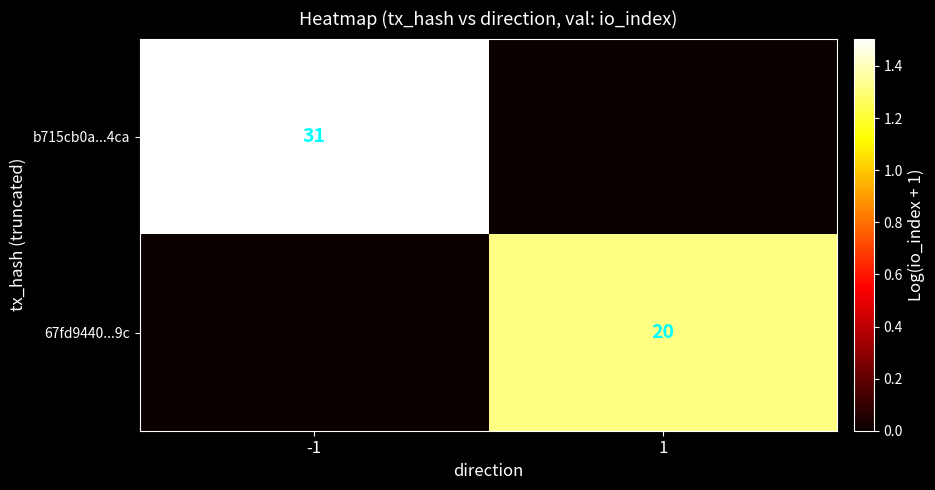

Which label corresponds to the largest value in the chart?

-1